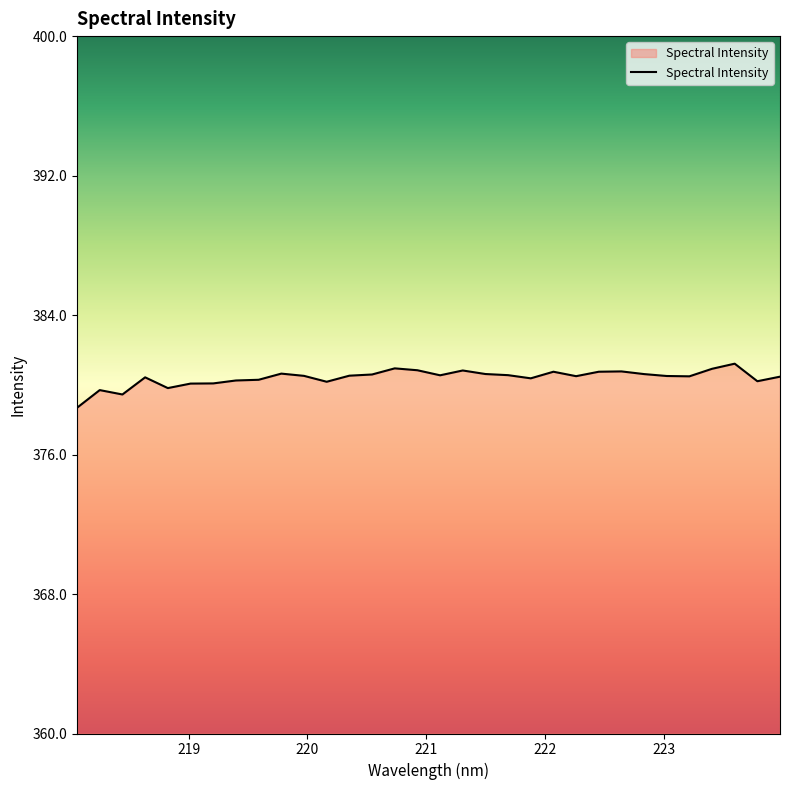

True or false: there are more than 0 points higher than both neighbors.

True